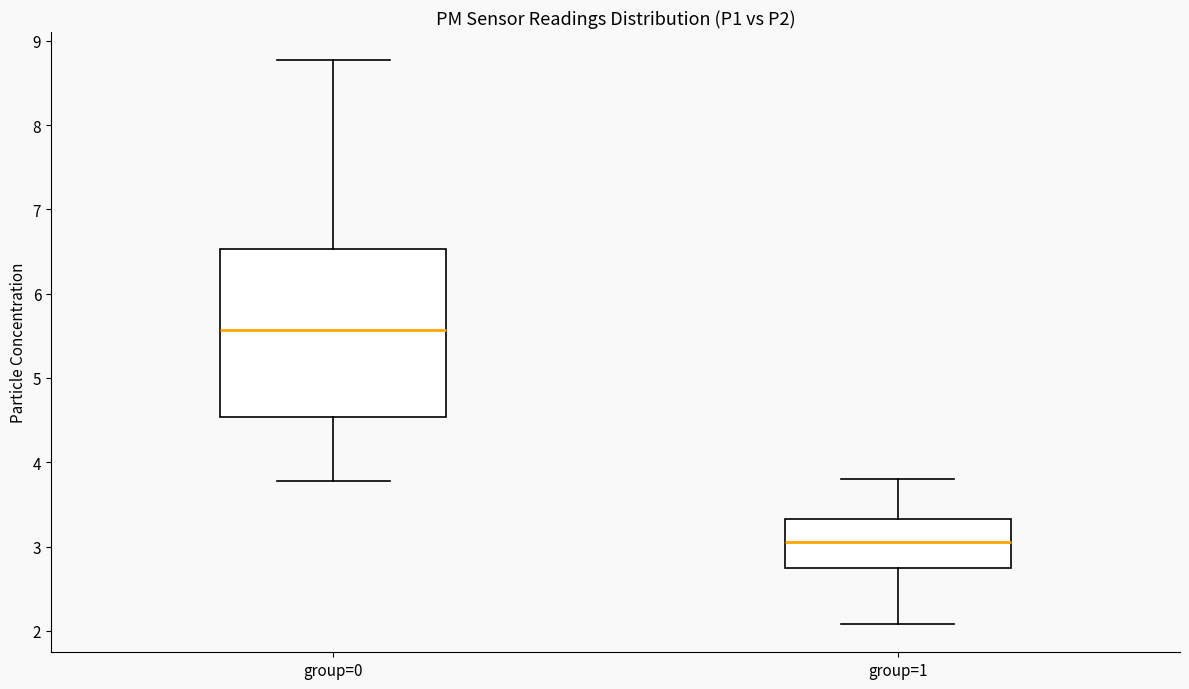

Which box's median line is the lowest?

group=1